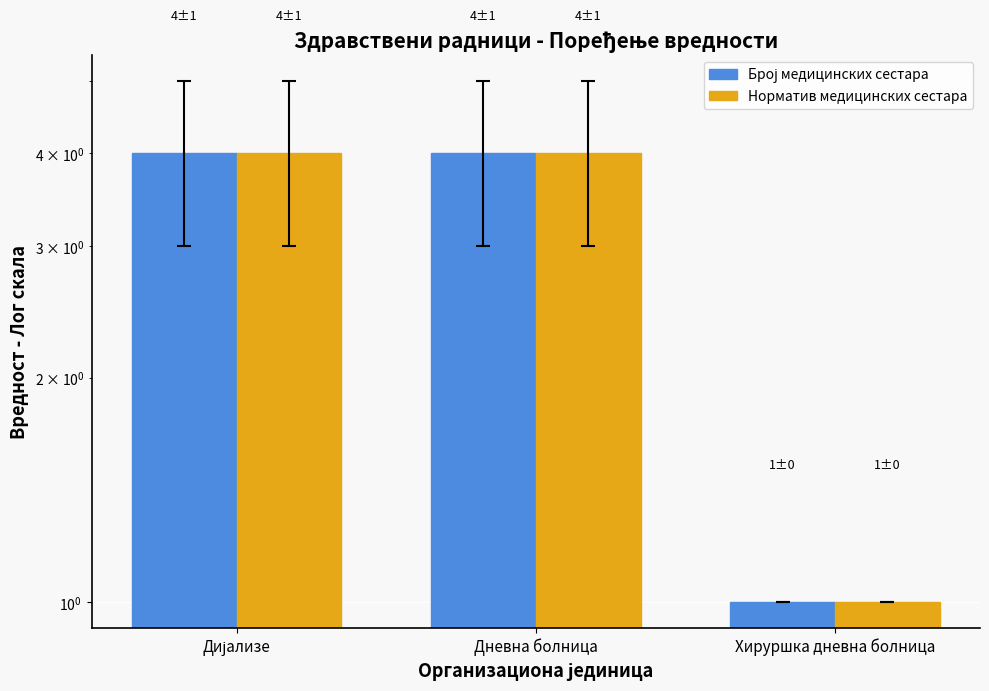

At which category is the sum across all series the highest?

Дијализе